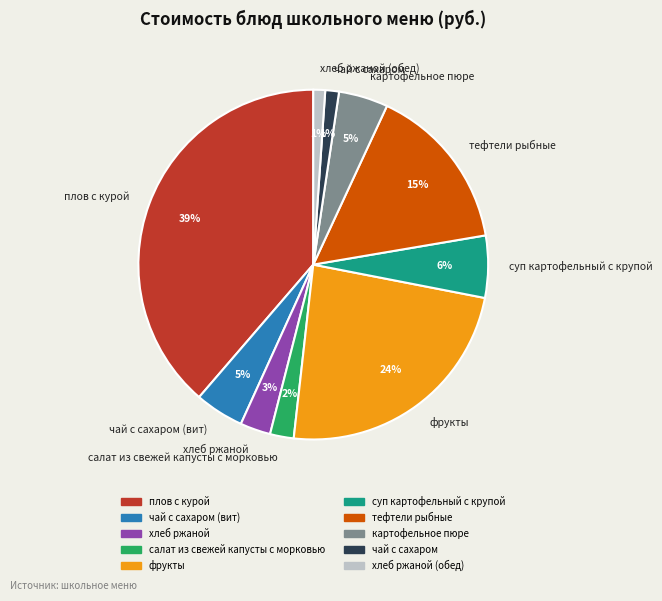

What is the largest slice in the pie chart?

плов с курой